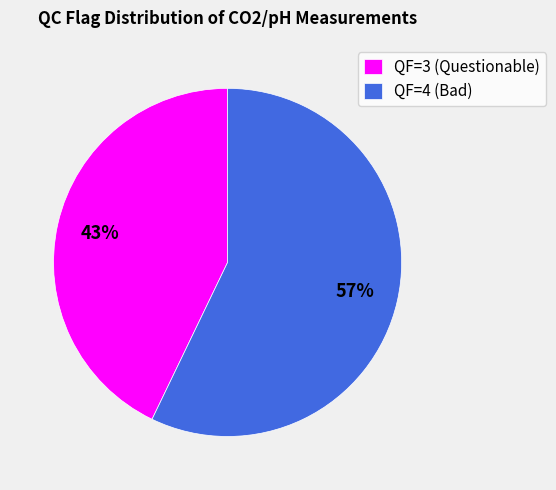

Combined, do QF=4 (Bad) and QF=3 (Questionable) account for over 50%?

Yes